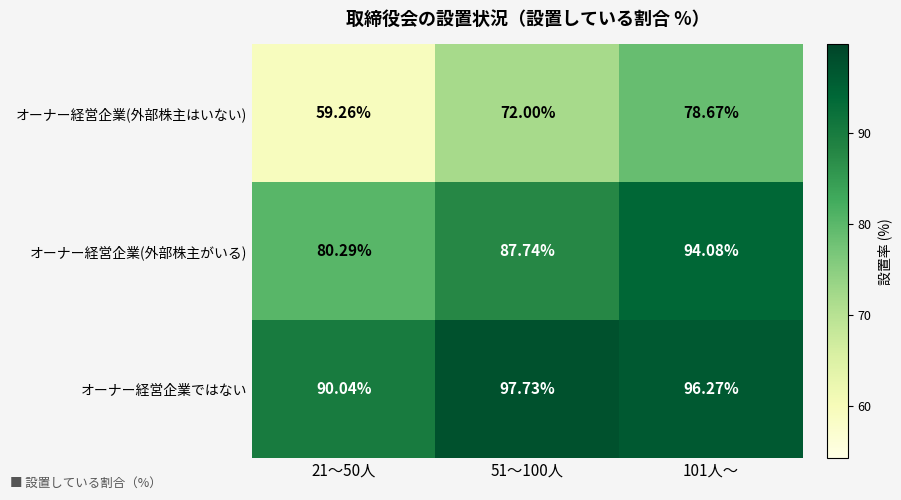

List the series in order of their peak value, highest first.

オーナー経営企業ではない, オーナー経営企業(外部株主がいる), オーナー経営企業(外部株主はいない)